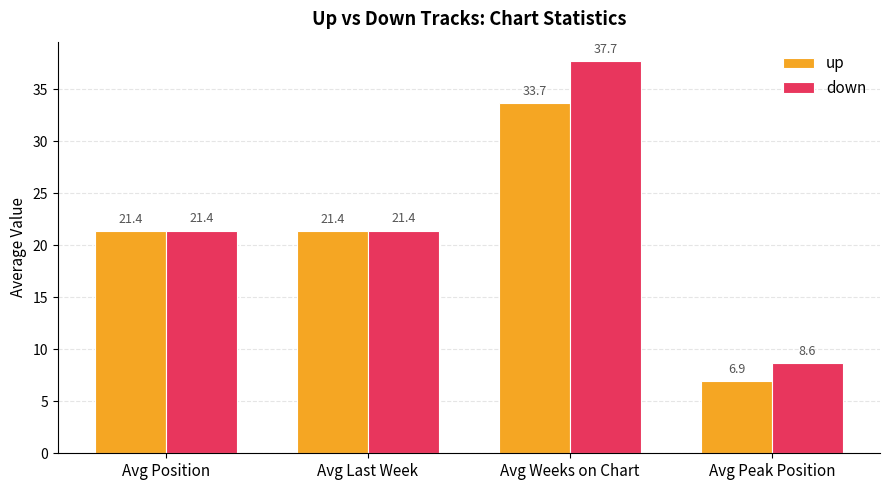

What is the maximum value shown in the chart?

37.7